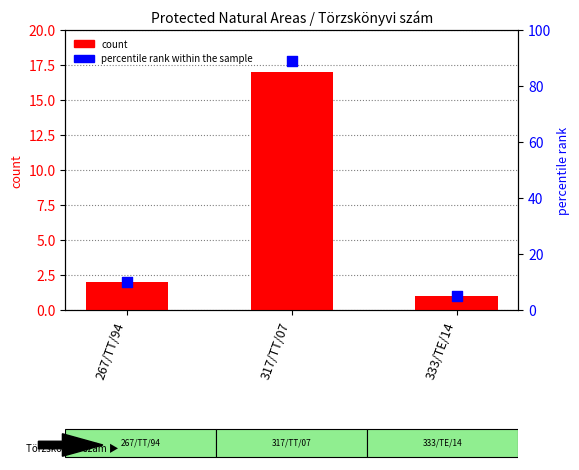

Which series has the largest Y range (max minus min)?

percentile rank within the sample